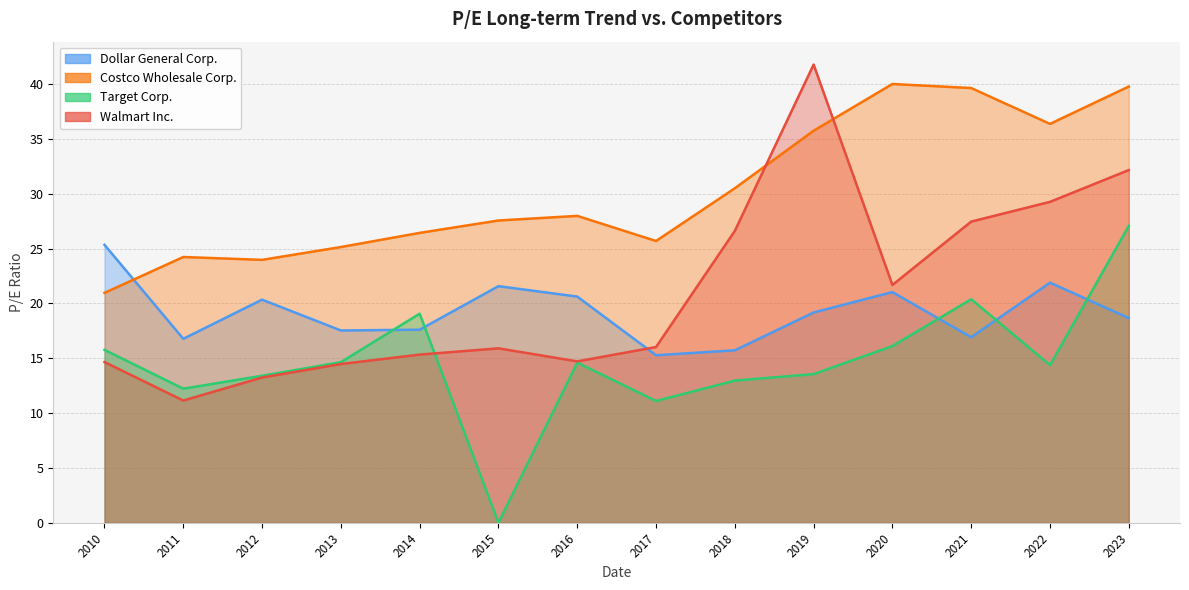

What are all the series names shown in the legend?

Dollar General Corp., Costco Wholesale Corp., Target Corp., Walmart Inc.